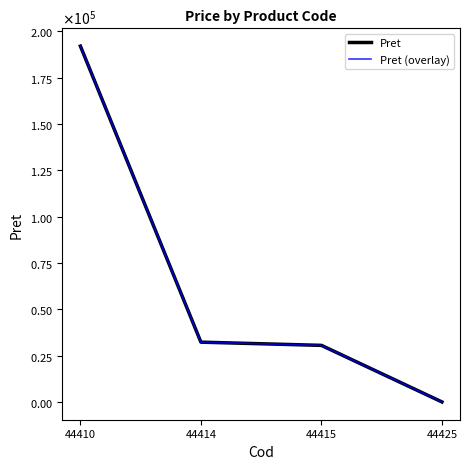

Is it true that Pret (overlay) equals 192005.0 at 44410?

True